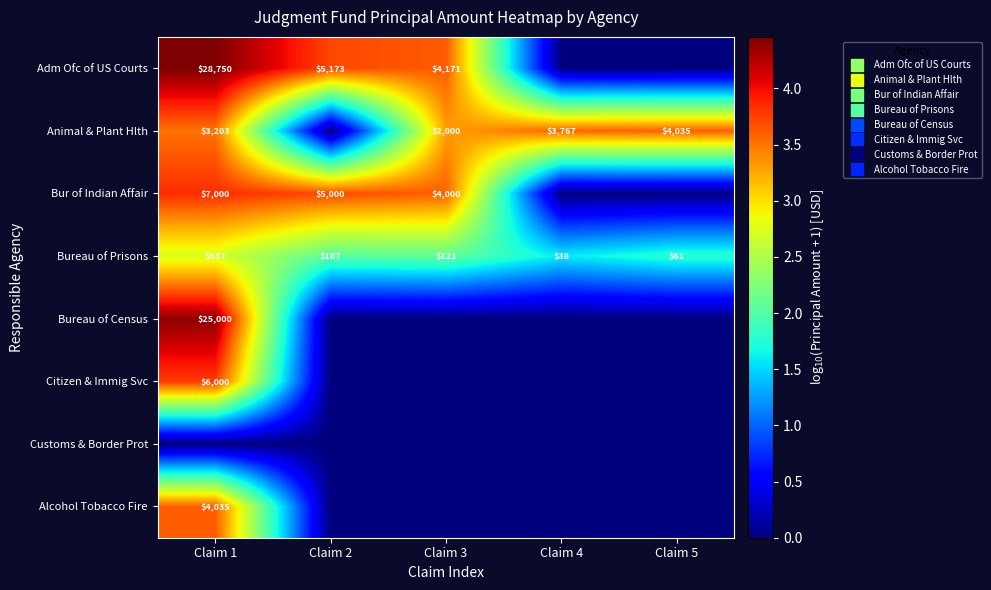

At how many categories does at least one series exceed 3?

5